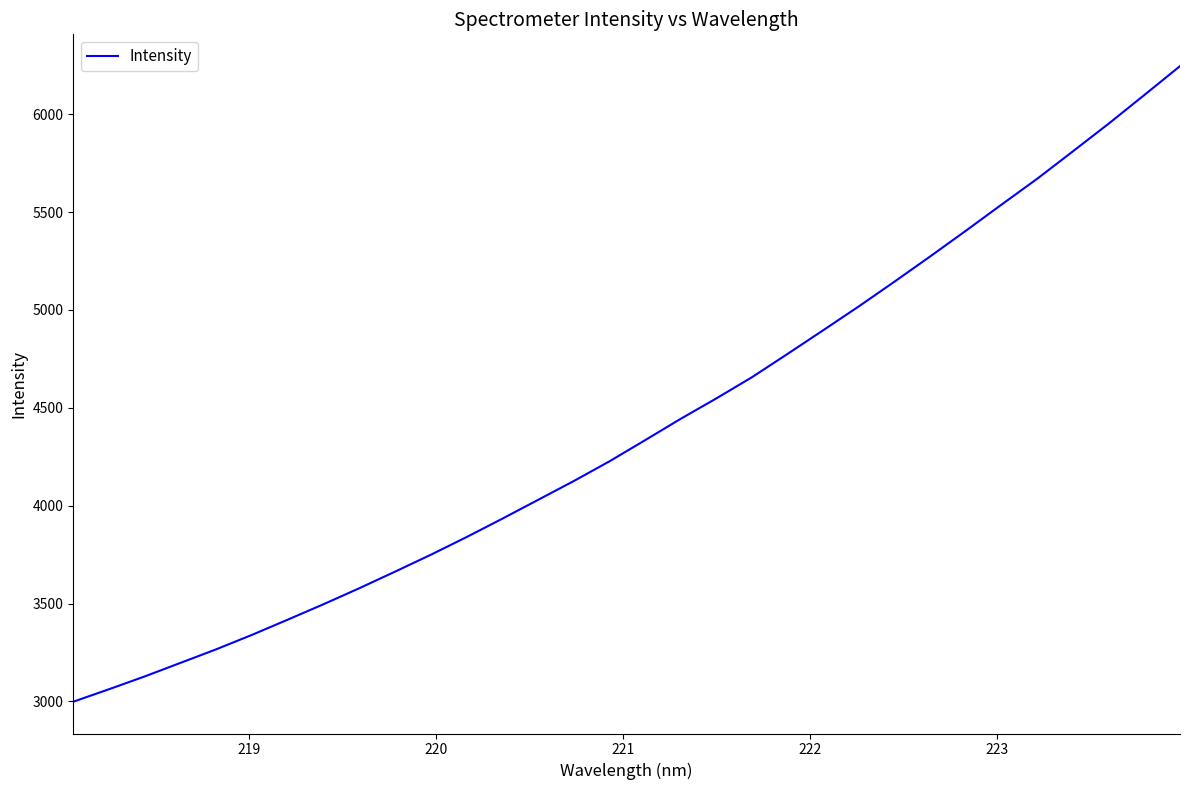

What is the smallest value displayed?

2998.5